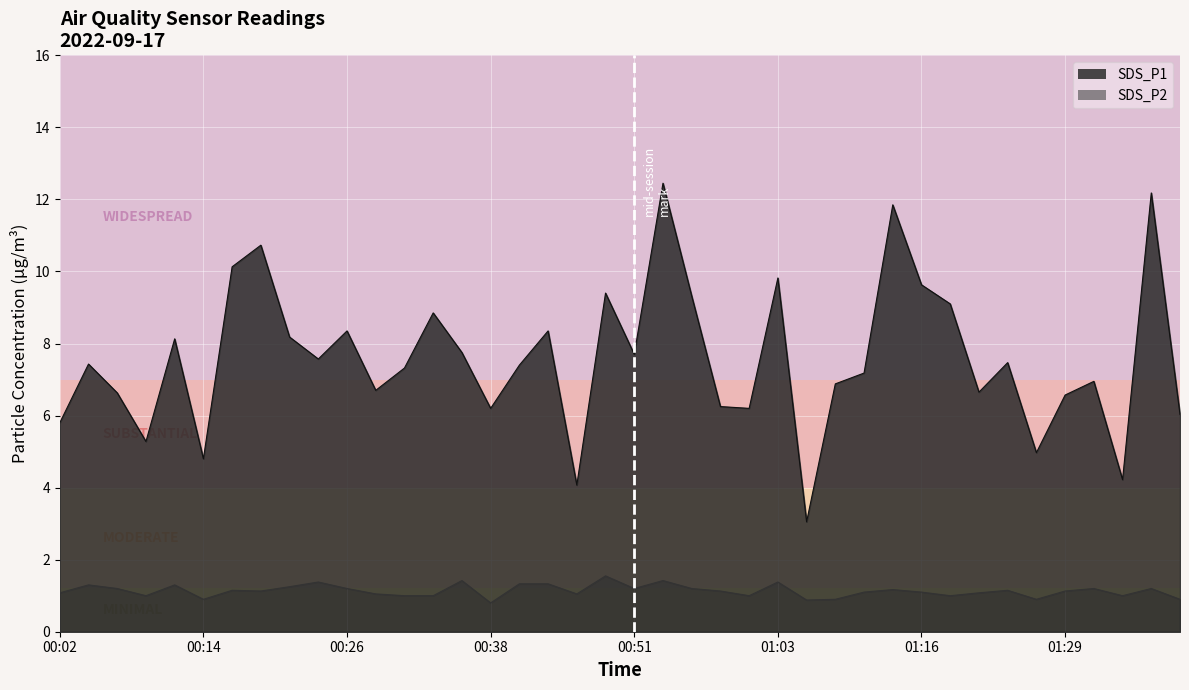

Reading left to right, list all the values displayed in this chart.

SDS_P1: 5.8	7.4	6.6	5.3	8.1	4.8	10.1	10.7	8.2	7.6	8.3	6.7	7.3	8.8	7.8	6.2	7.4	8.3	4.1	9.4	7.7	12.4	9.3	6.2	6.2	9.8	3.0	6.9	7.2	11.8	9.6	9.1	6.7	7.5	5.0	6.6	7.0	4.2	12.2	6.0
SDS_P2: 1.1	1.3	1.2	1.0	1.3	0.9	1.1	1.1	1.2	1.4	1.2	1.1	1.0	1.0	1.4	0.8	1.3	1.3	1.1	1.6	1.2	1.4	1.2	1.1	1.0	1.4	0.9	0.9	1.1	1.2	1.1	1.0	1.1	1.1	0.9	1.1	1.2	1.0	1.2	0.9